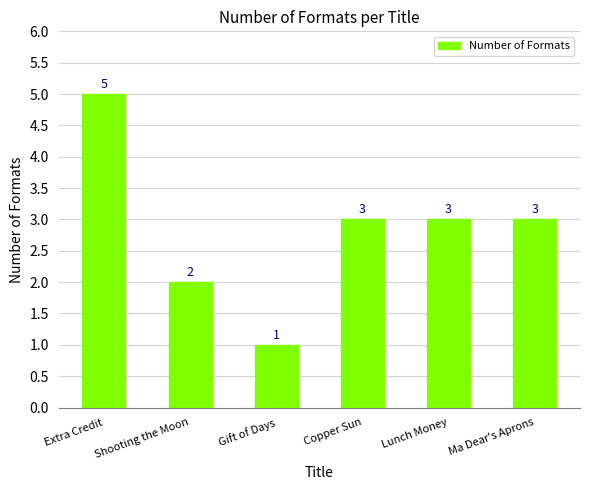

The chart shows a value of 3 at Ma Dear's Aprons. True or false?

True